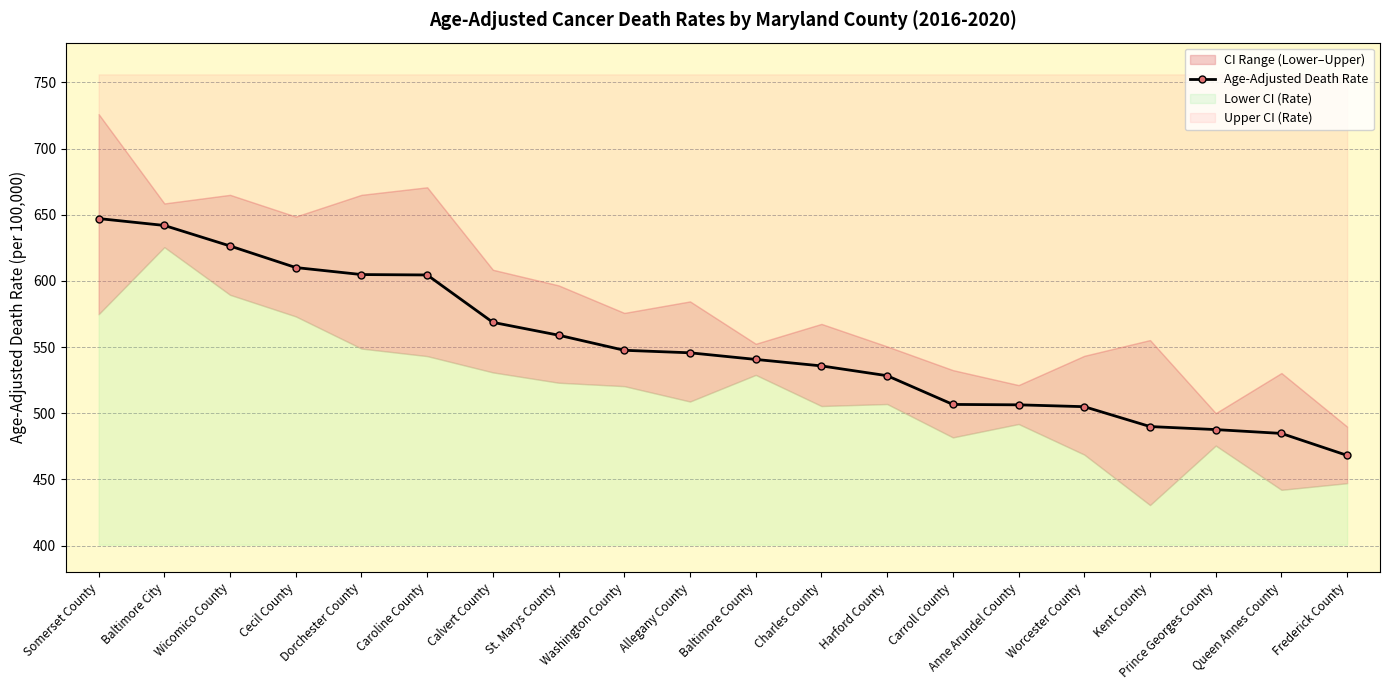

What is the value of the 7th point from the left?

568.7